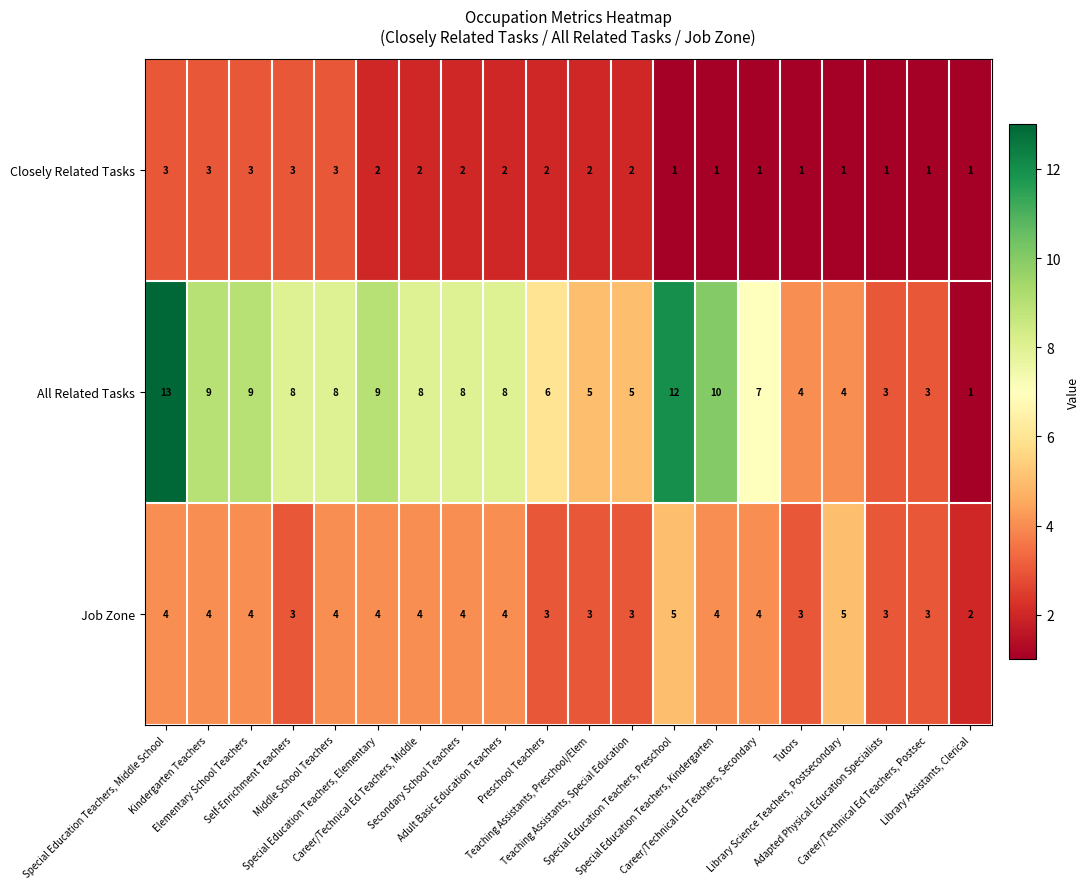

Which series has the widest spread of values?

All Related Tasks